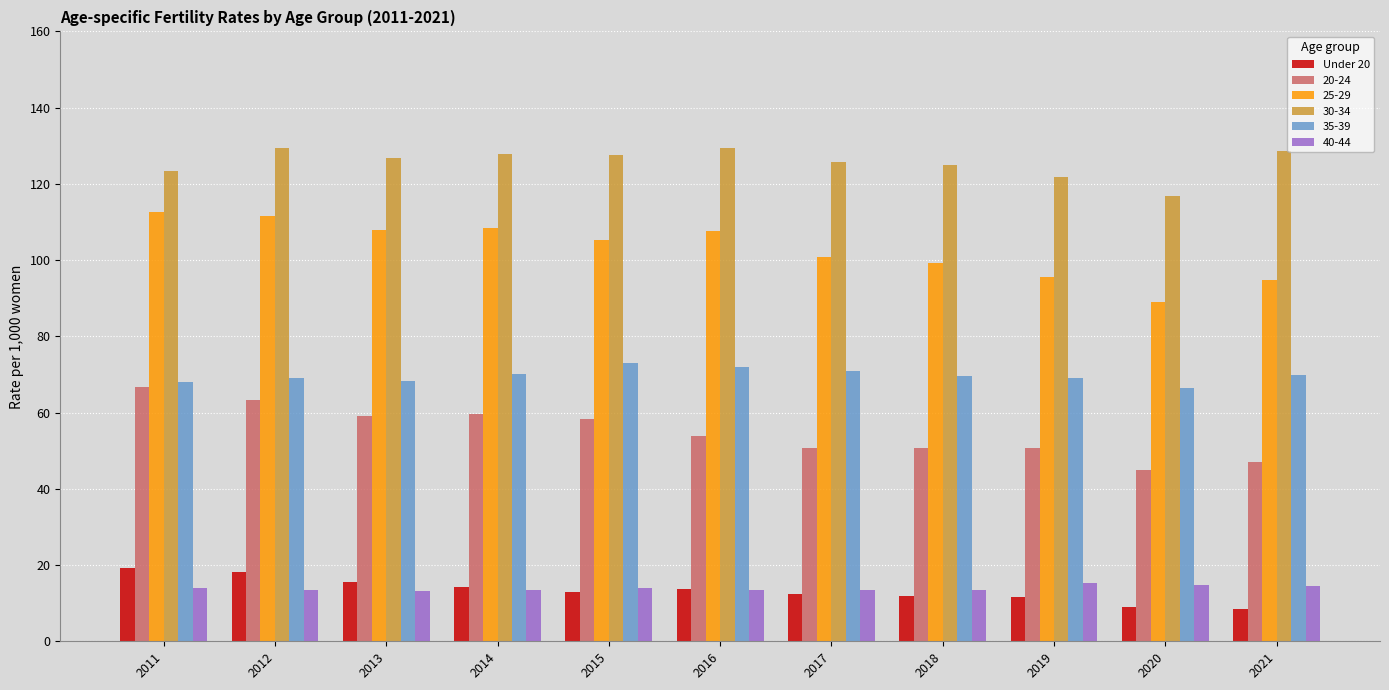

What is the greatest value displayed?

129.5